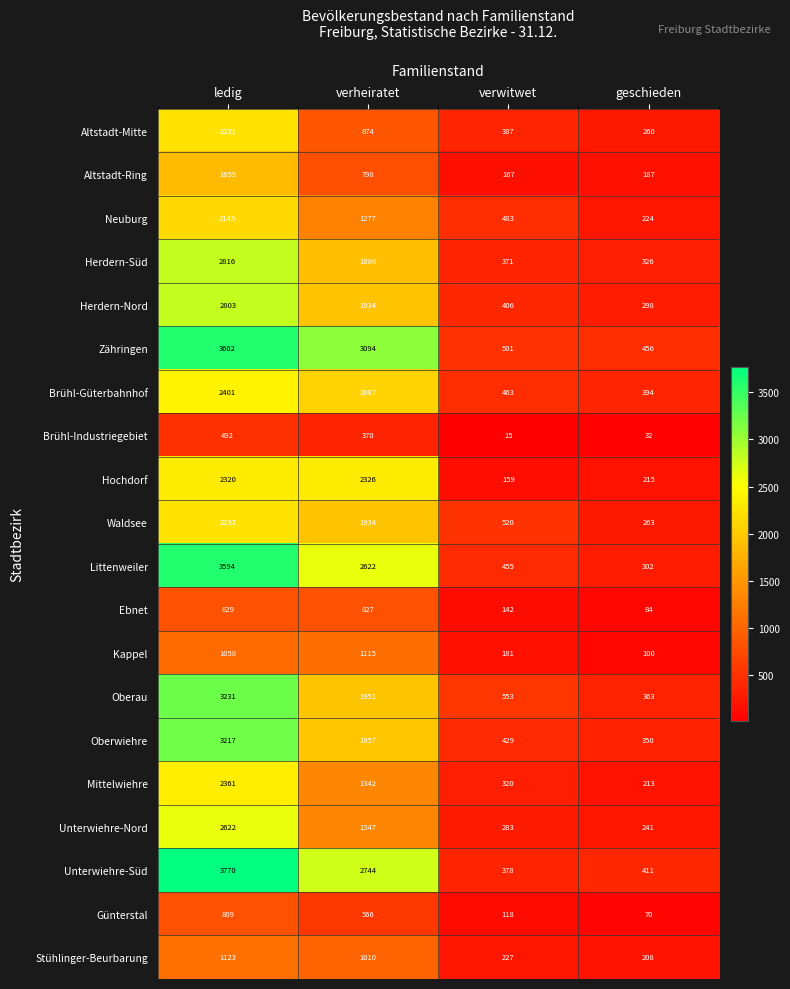

Rank the series by their maximum value, from highest to lowest.

Unterwiehre-Süd, Zähringen, Littenweiler, Oberau, Oberwiehre, Herdern-Süd, Herdern-Nord, Unterwiehre-Nord, Brühl-Güterbahnhof, Mittelwiehre, Hochdorf, Waldsee, Altstadt-Mitte, Neuburg, Altstadt-Ring, Stühlinger-Beurbarung, Kappel, Ebnet, Günterstal, Brühl-Industriegebiet